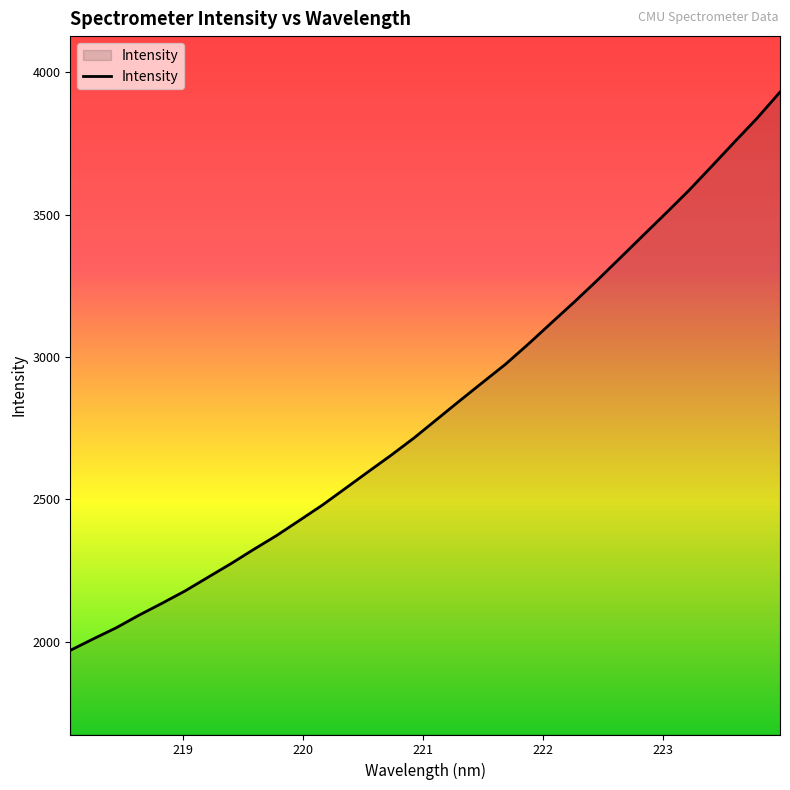

Does the chart have visible grid lines?

No